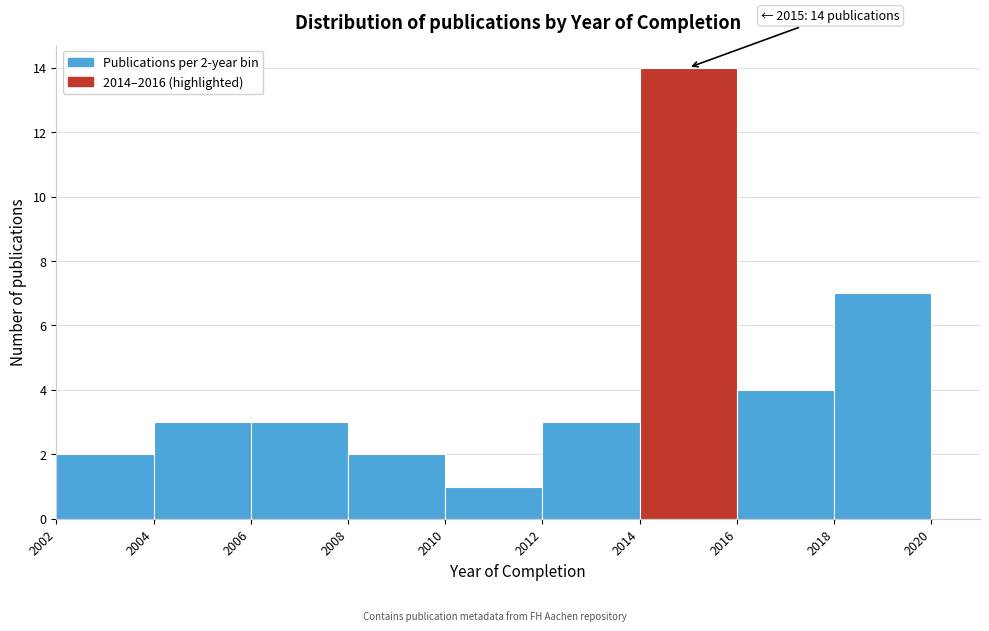

Which range on the x-axis has the tallest bar?

2014 to 2016